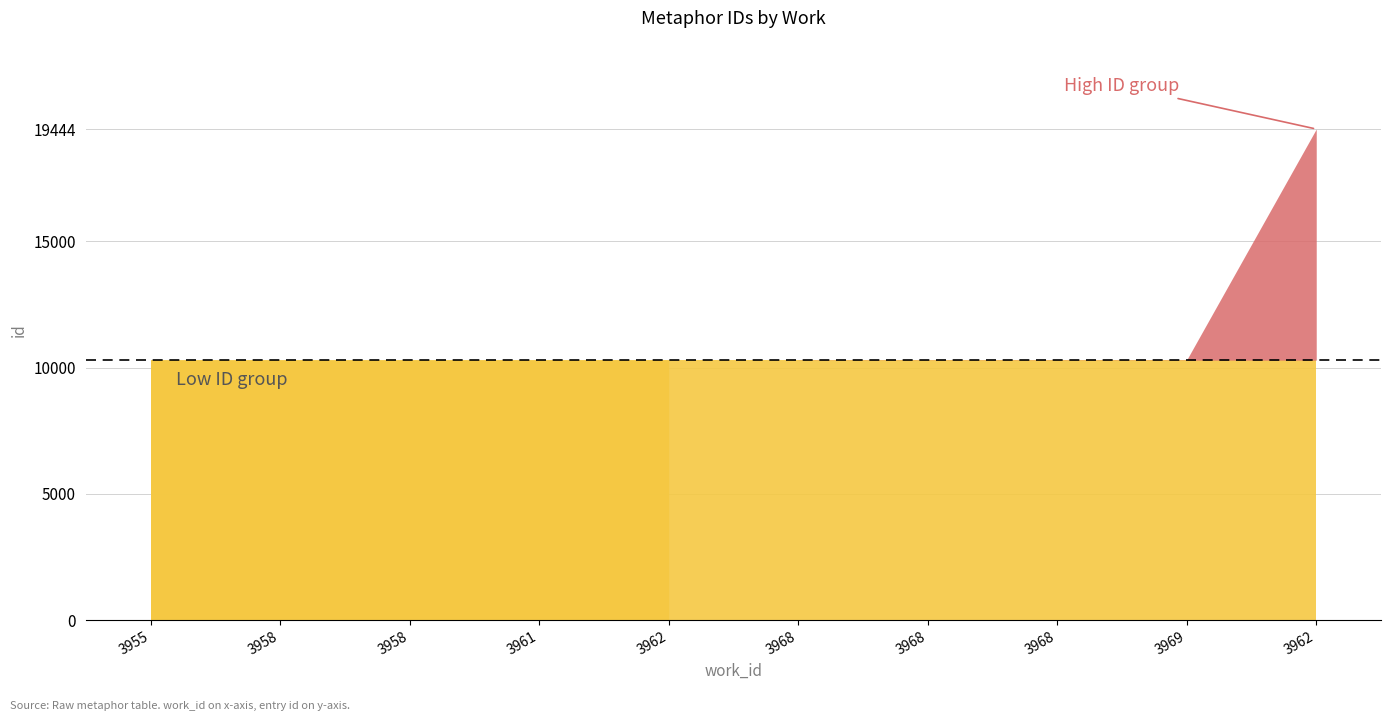

How many lines are shown in the chart?

1